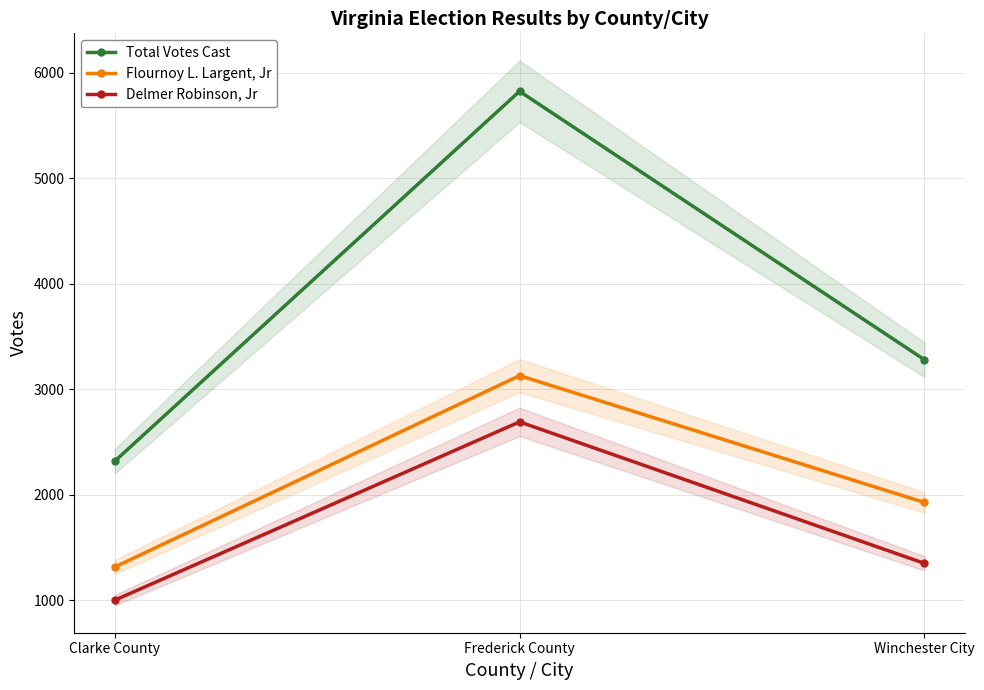

Reading right to left, extract all data points from this chart.

Total Votes Cast: Winchester City=3281	Frederick County=5823	Clarke County=2320
Flournoy L. Largent, Jr: Winchester City=1929	Frederick County=3130	Clarke County=1317
Delmer Robinson, Jr: Winchester City=1352	Frederick County=2692	Clarke County=1003